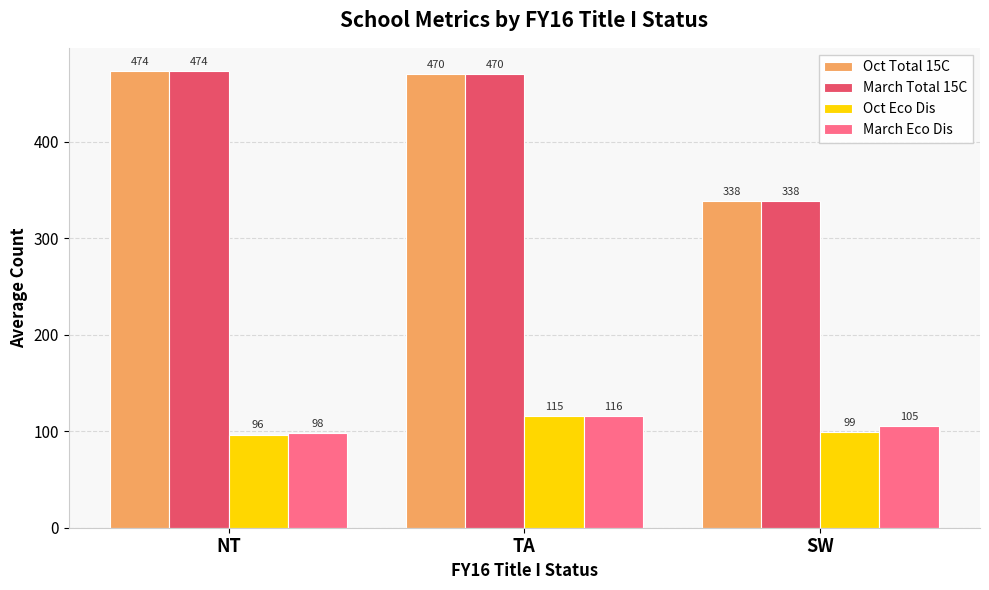

True or false: March Eco Dis has a value of 158.5 at NT.

False